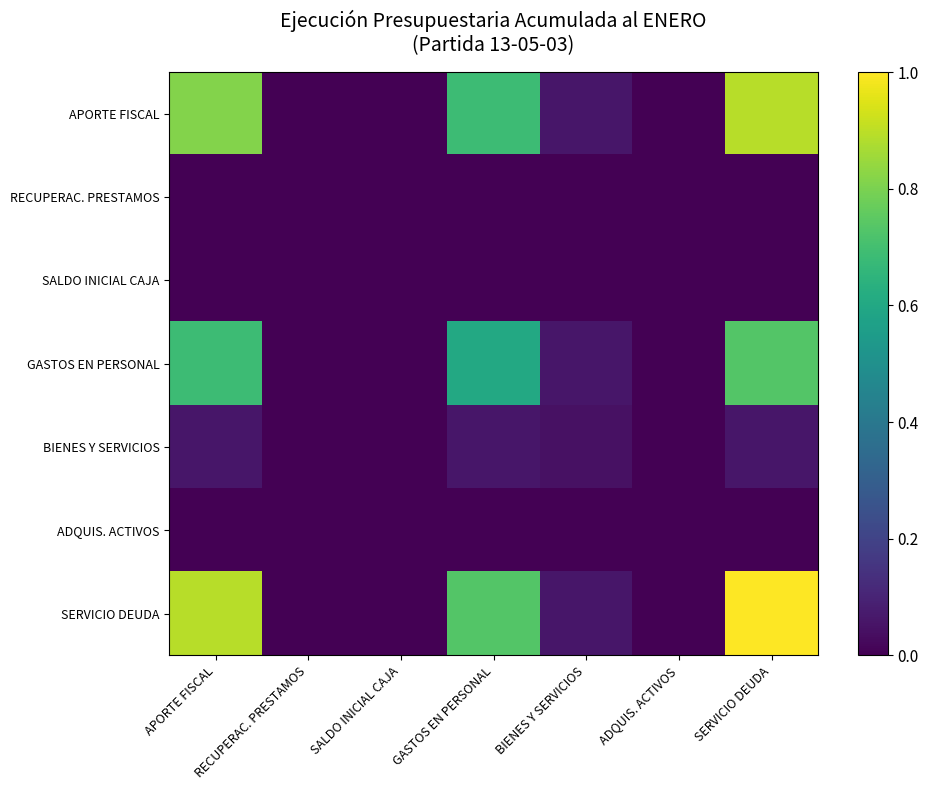

Rank the series by their maximum value, from highest to lowest.

SERVICIO DEUDA, APORTE FISCAL, GASTOS EN PERSONAL, BIENES Y SERVICIOS, RECUPERAC. PRESTAMOS, SALDO INICIAL CAJA, ADQUIS. ACTIVOS